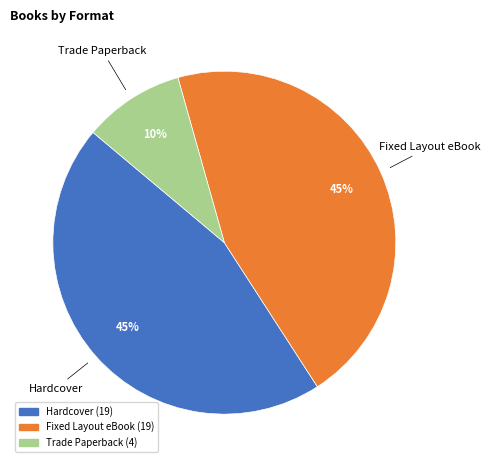

The Hardcover slice represents 45% of the pie. True or false?

True